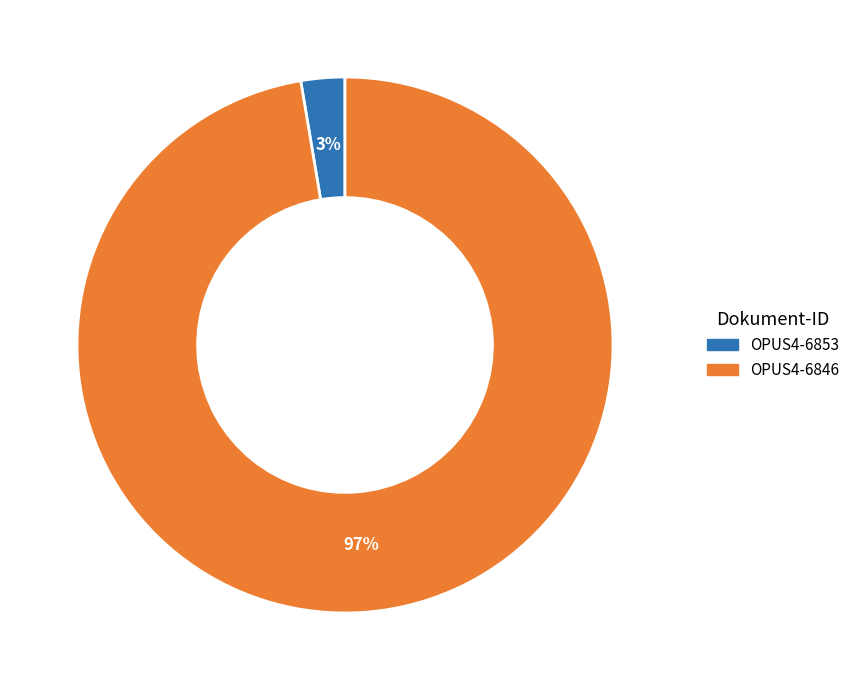

Count the number of slices in the pie.

2